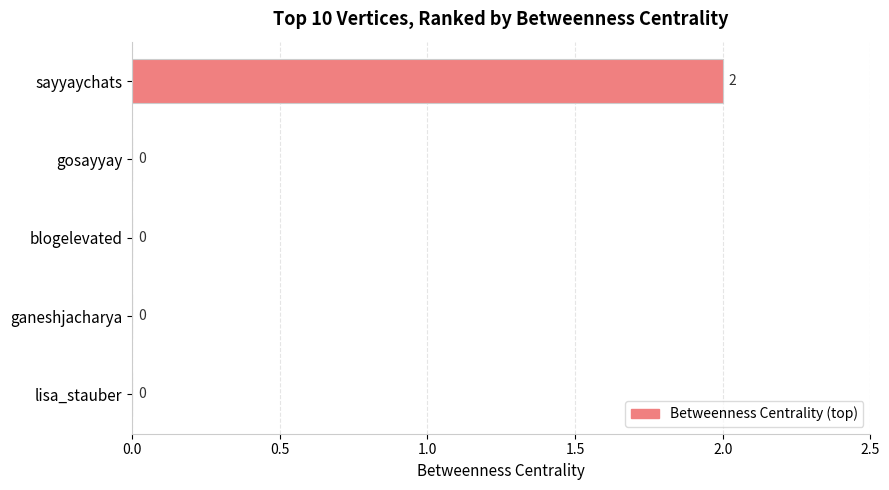

Which category has the highest value across all series?

sayyaychats